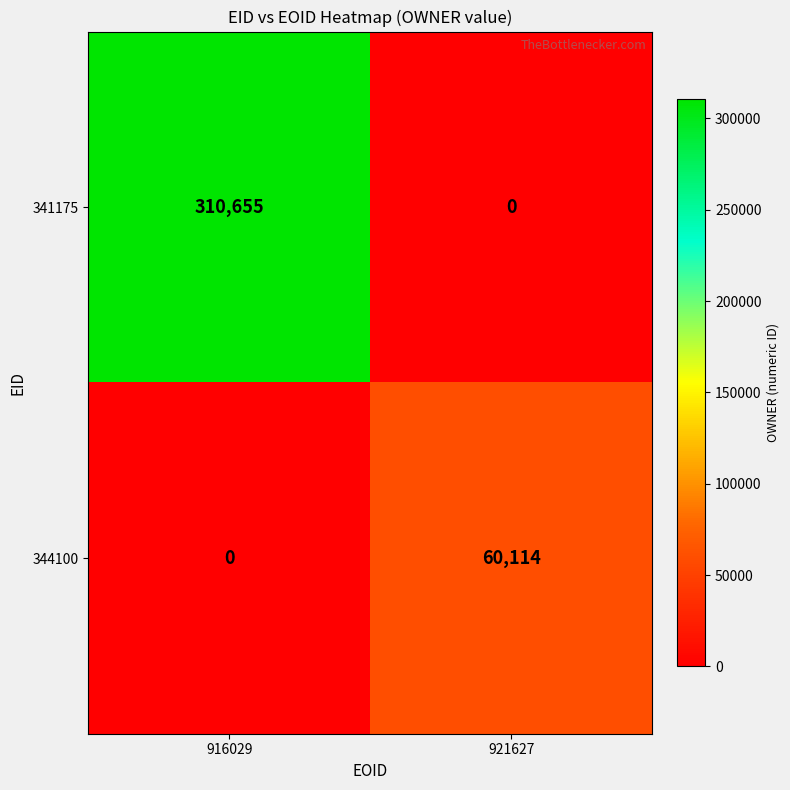

The 344100 series shows 60114 at 921627. True or false?

True